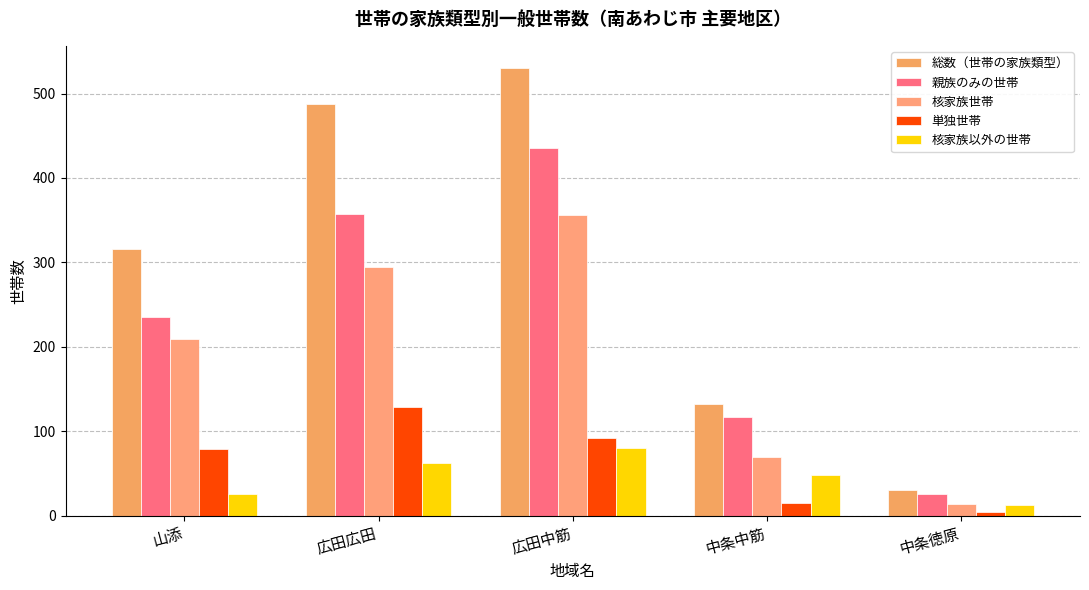

The 核家族世帯 series shows 35 at 中条中筋. True or false?

False